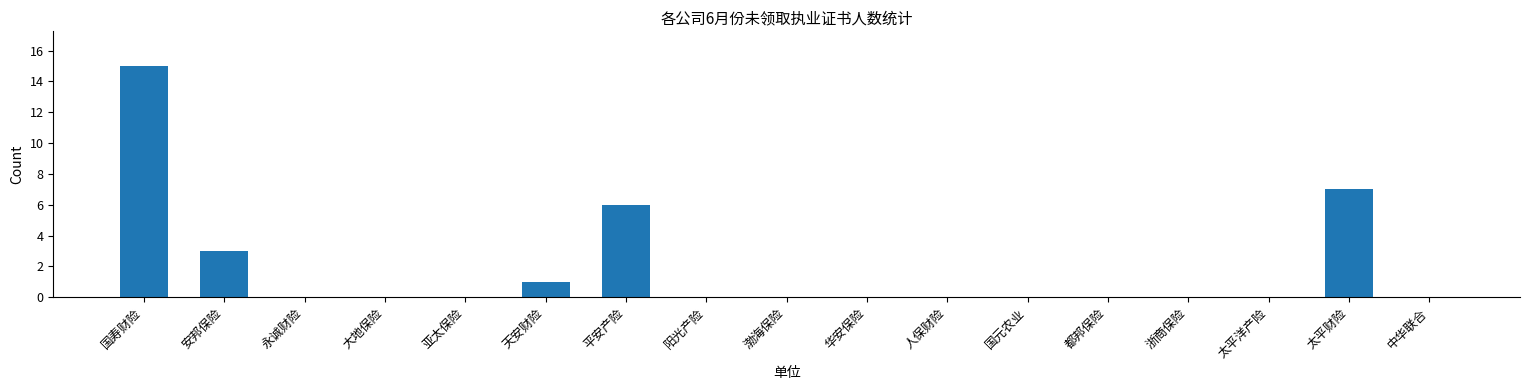

Which label corresponds to the largest value in the chart?

国寿财险